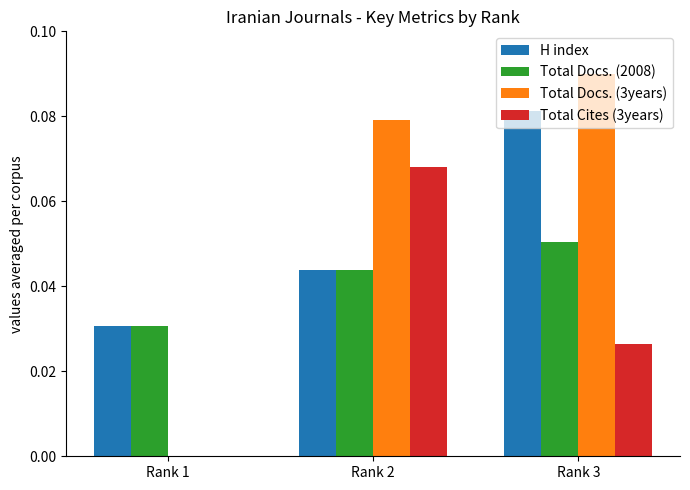

At which category is the sum across all series the highest?

Rank 3